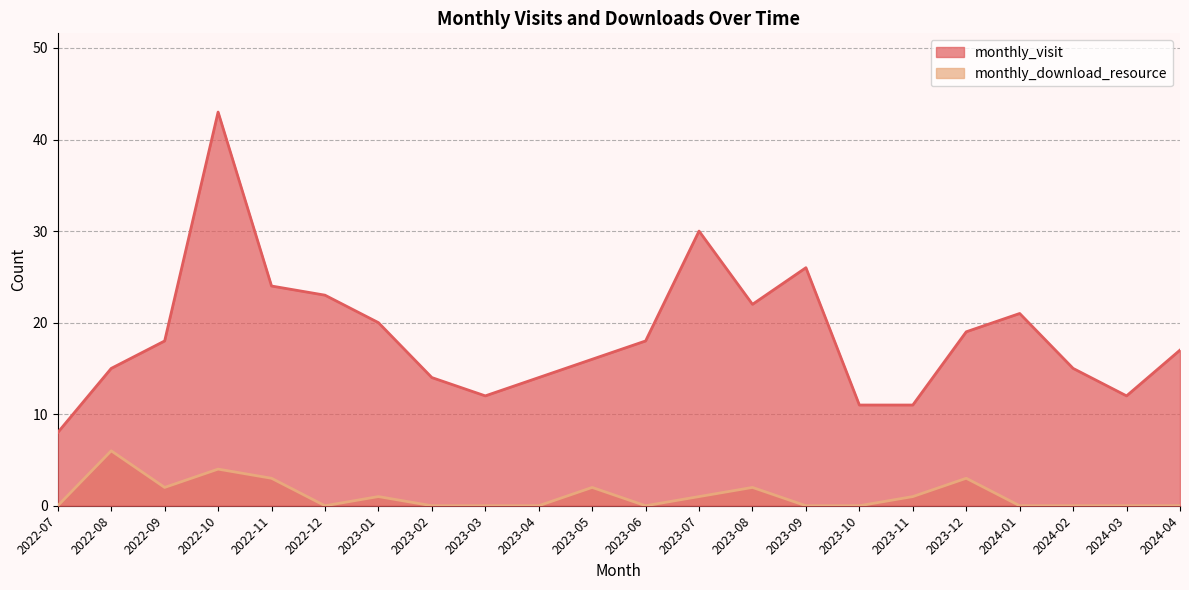

List the series in order of their peak value, highest first.

monthly_visit, monthly_download_resource